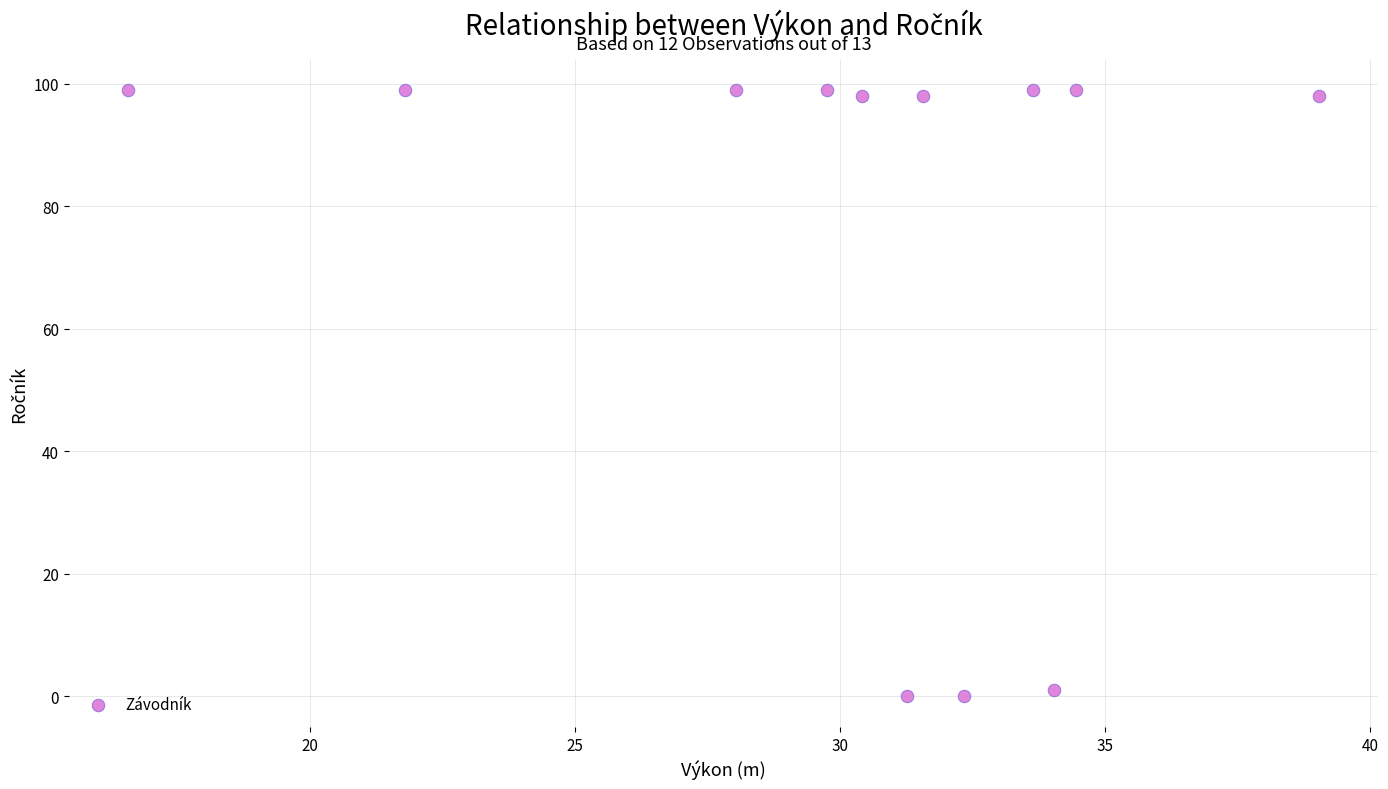

What is the average Y value?

74